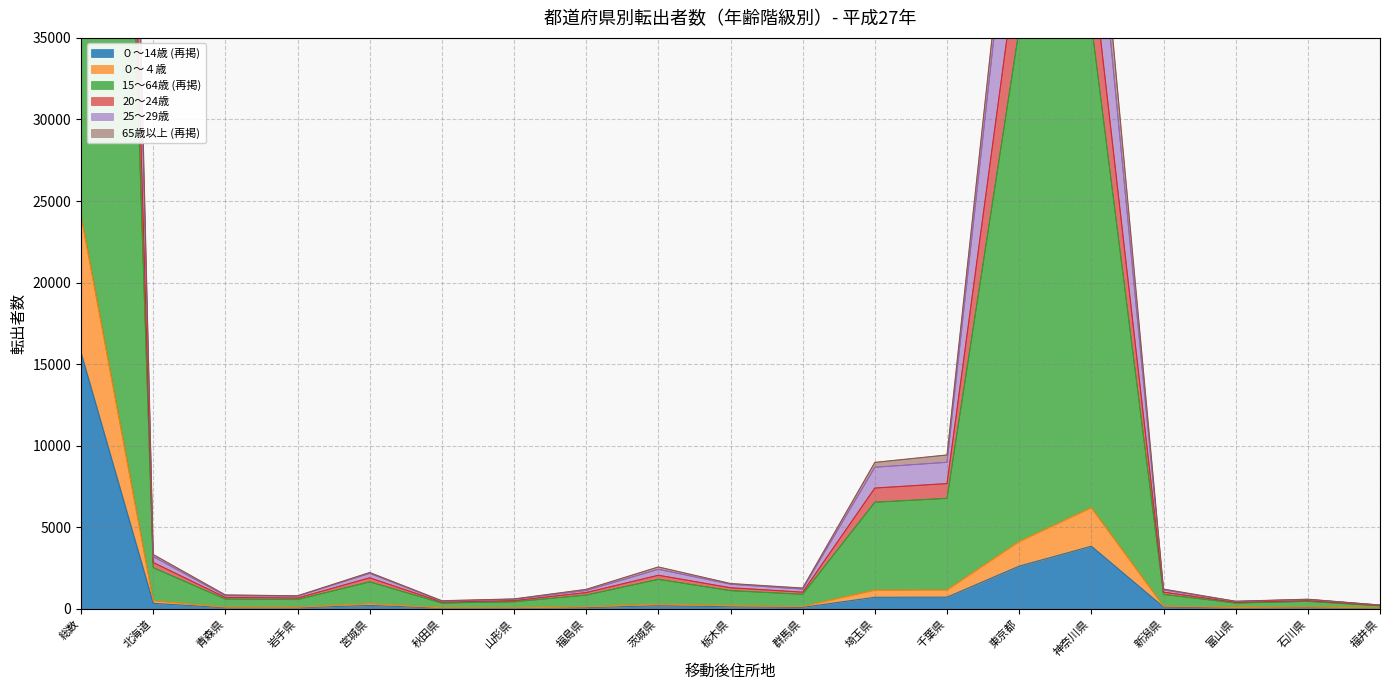

True or false: ０～14歳 (再掲) has a value of 718 at 千葉県.

True